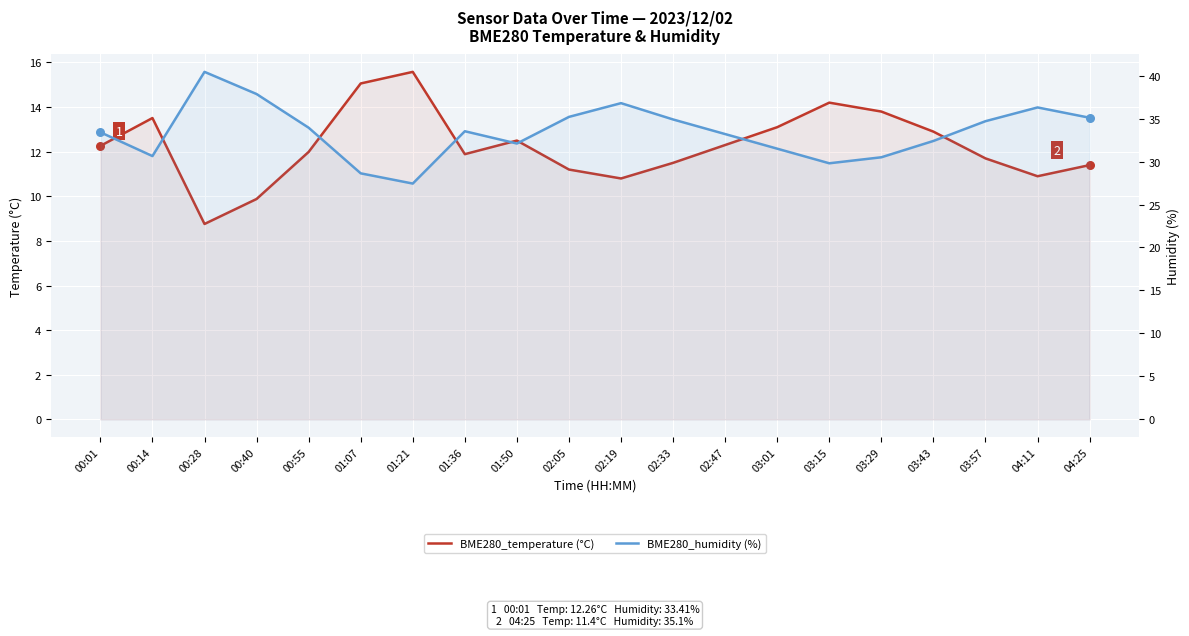

At how many categories does at least one series exceed 31?

15